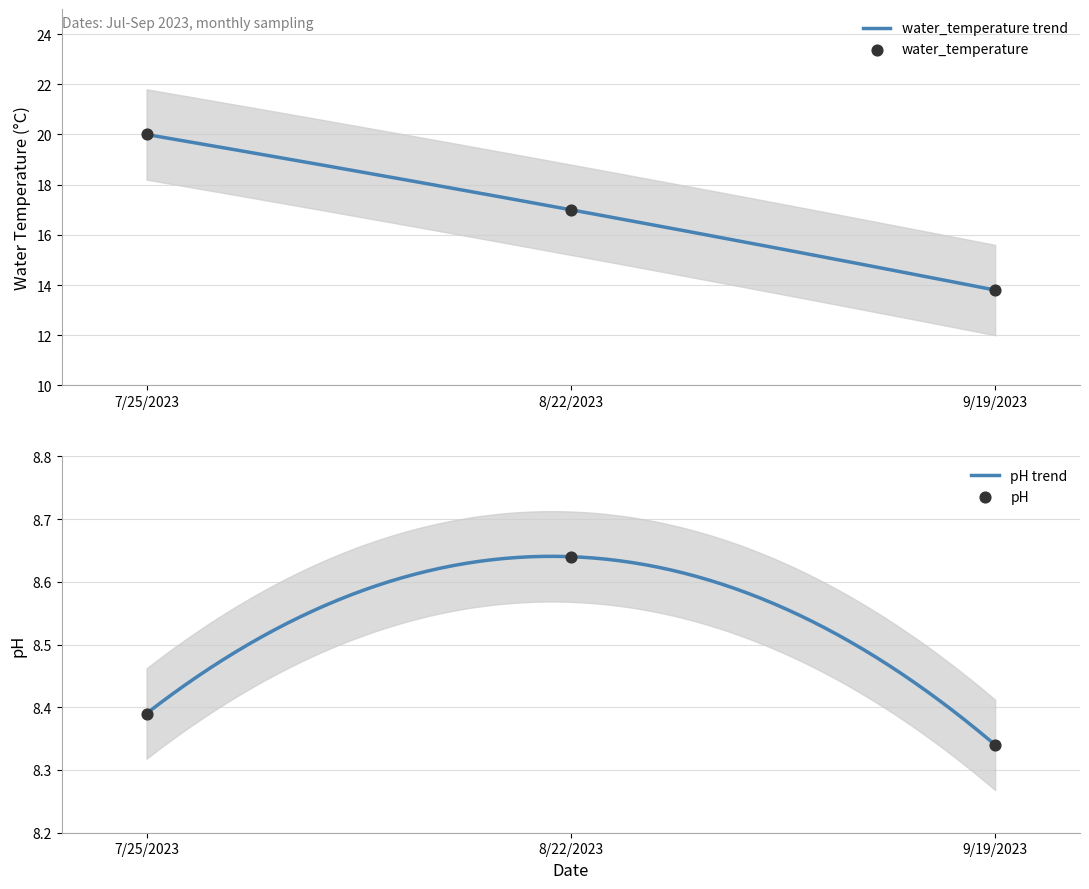

At which category is the sum across all series the highest?

7/25/2023